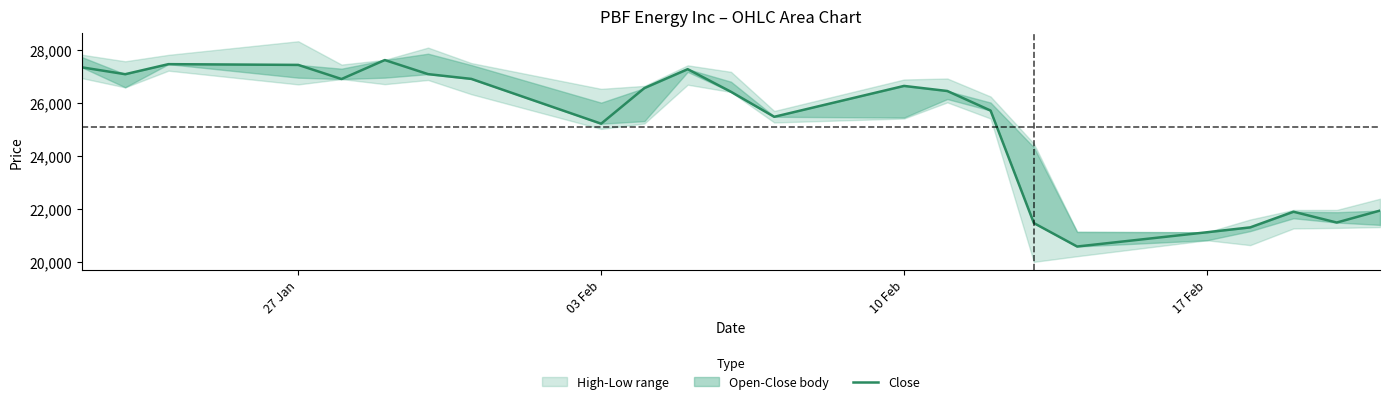

What is the greatest value displayed?

27632